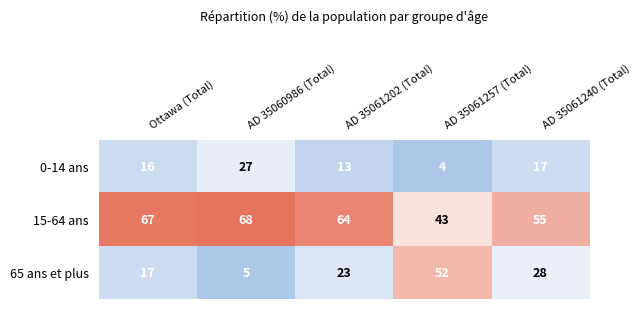

Count the 65 ans et plus values in the range 17 to 28.

3